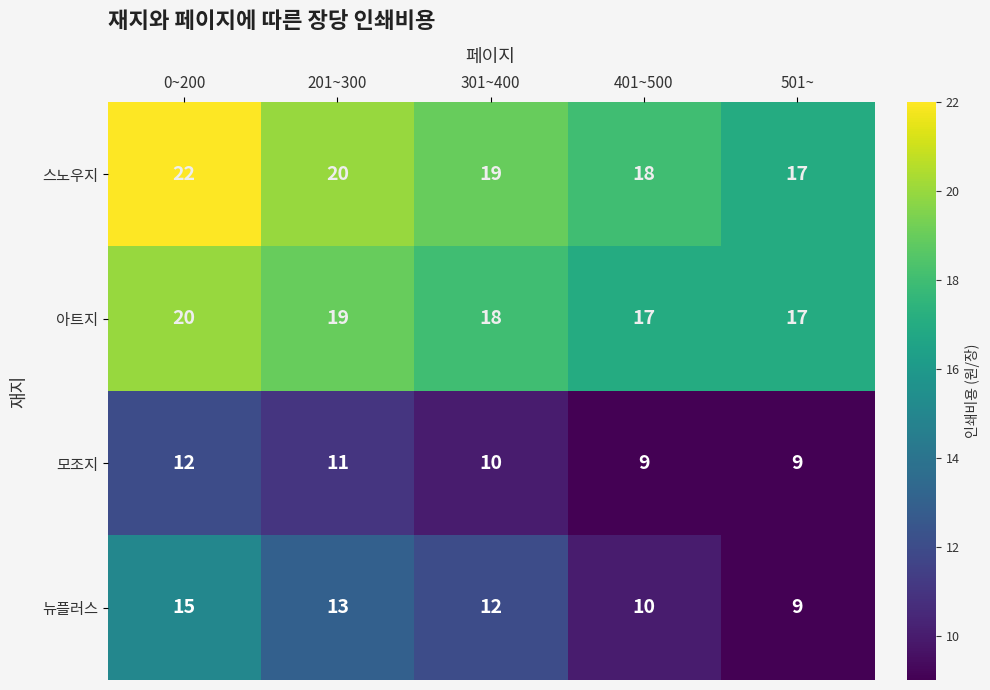

The value of 뉴플러스 at 501~ is 13. True or false?

False